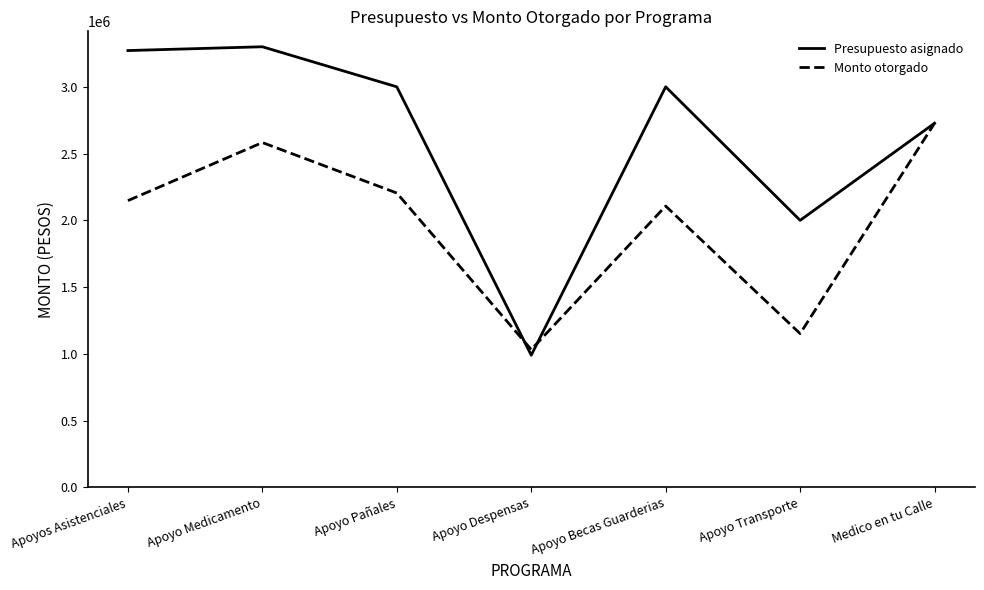

Rank the series by their maximum value, from highest to lowest.

Presupuesto asignado, Monto otorgado